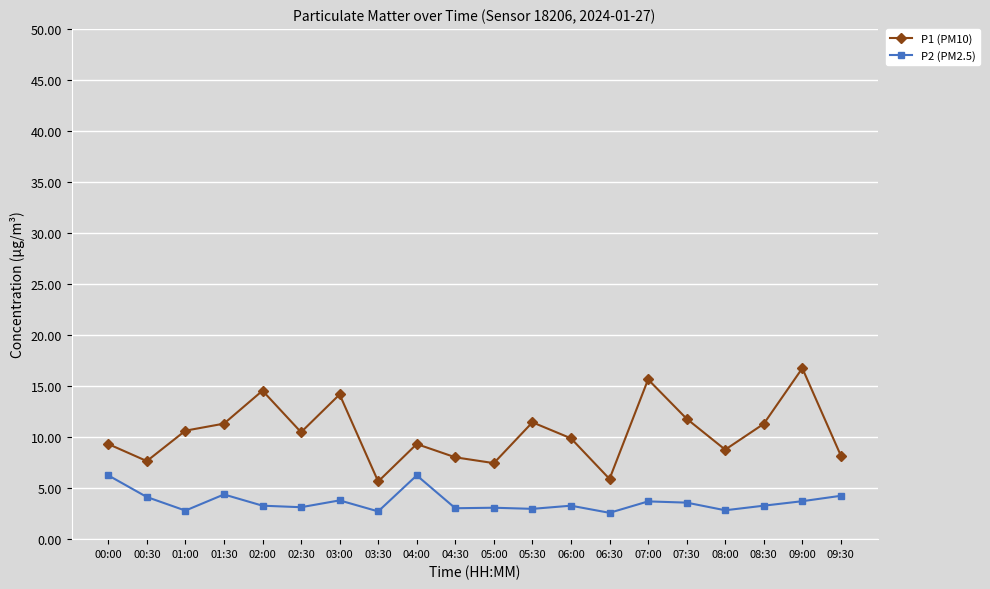

The value of P2 (PM2.5) at 09:30 is 4.2. True or false?

True